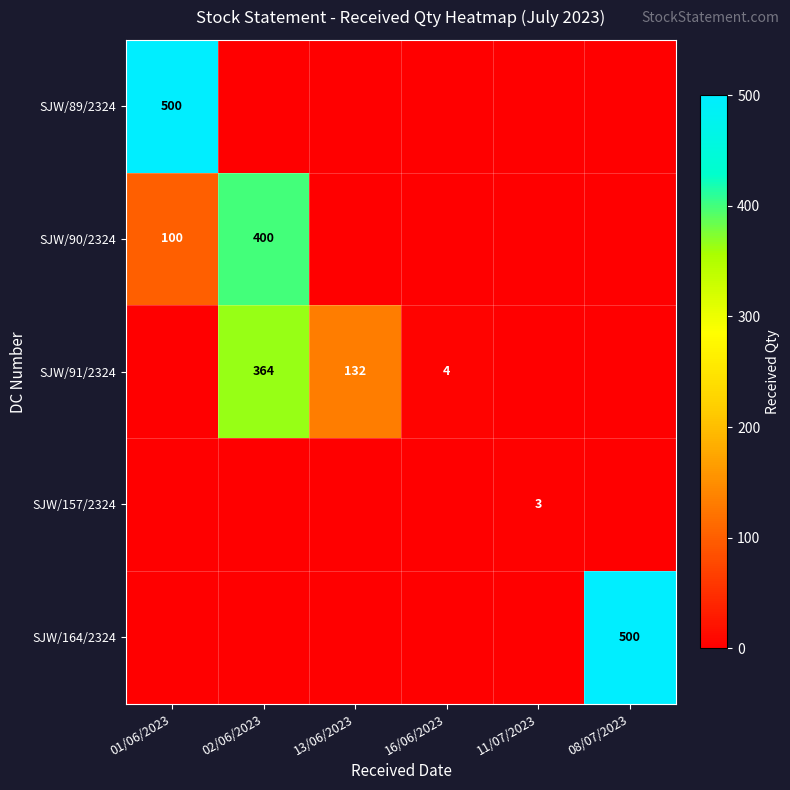

The value of SJW/90/2324 at 02/06/2023 is 551. True or false?

False